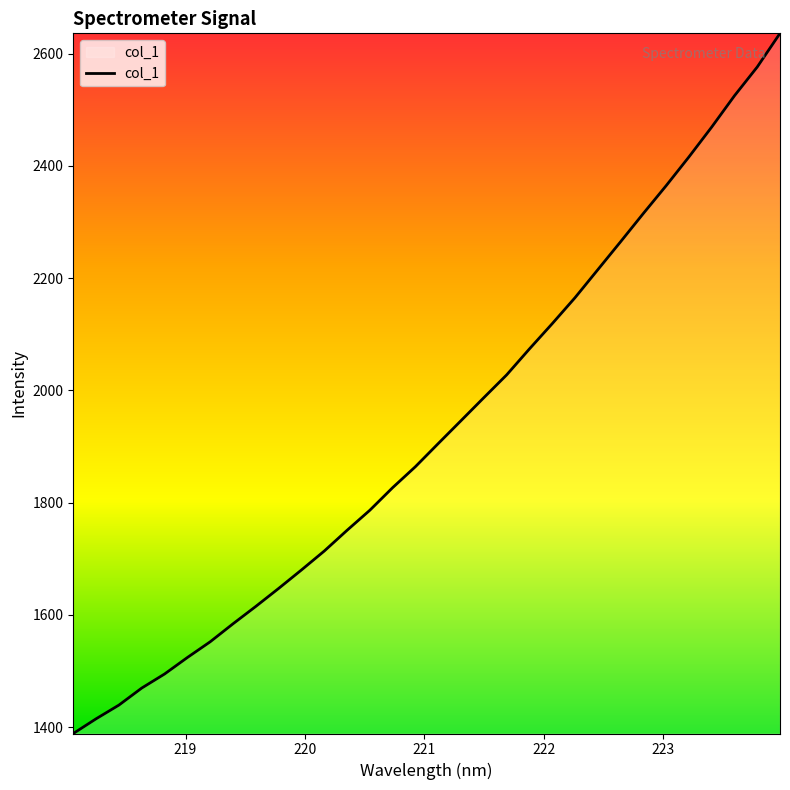

What is the greatest value displayed?

2636.2